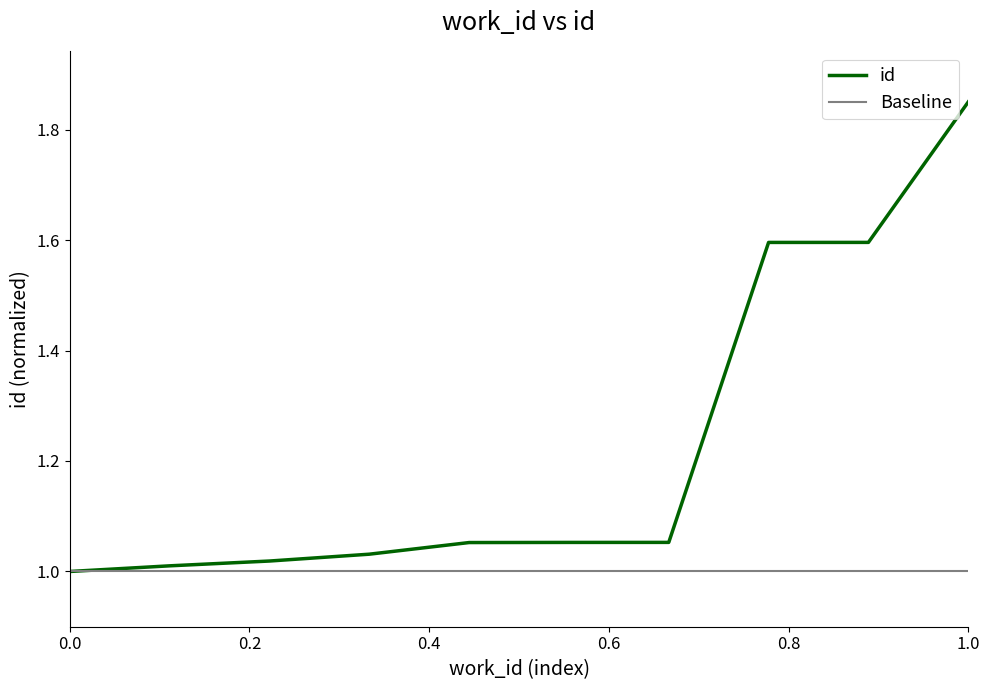

The value of id at 1.0 is 0.7. True or false?

False